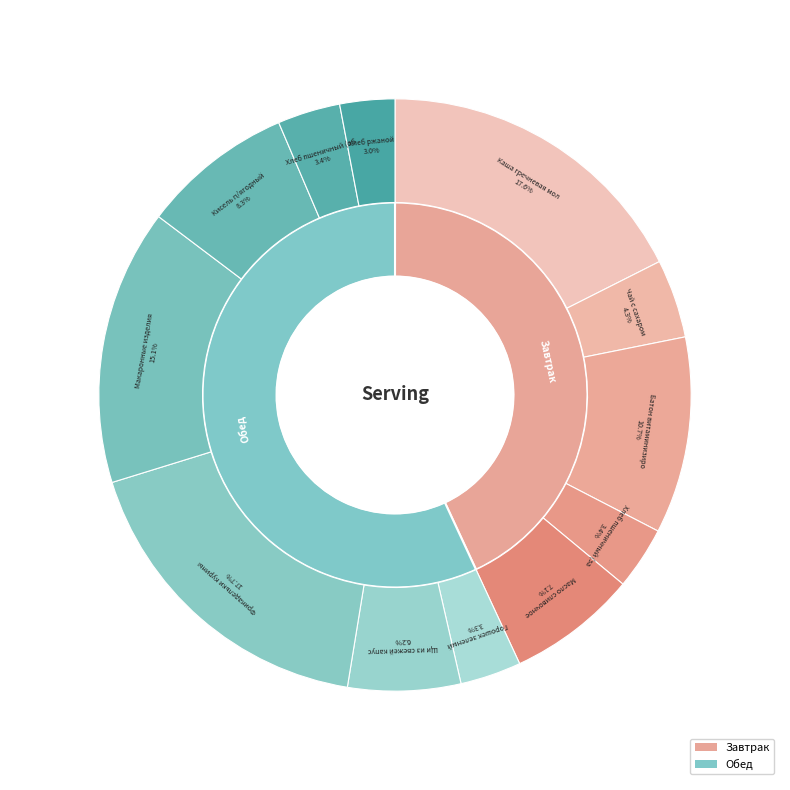

True or false: Хлеб ржаной accounts for 1% of the total.

False